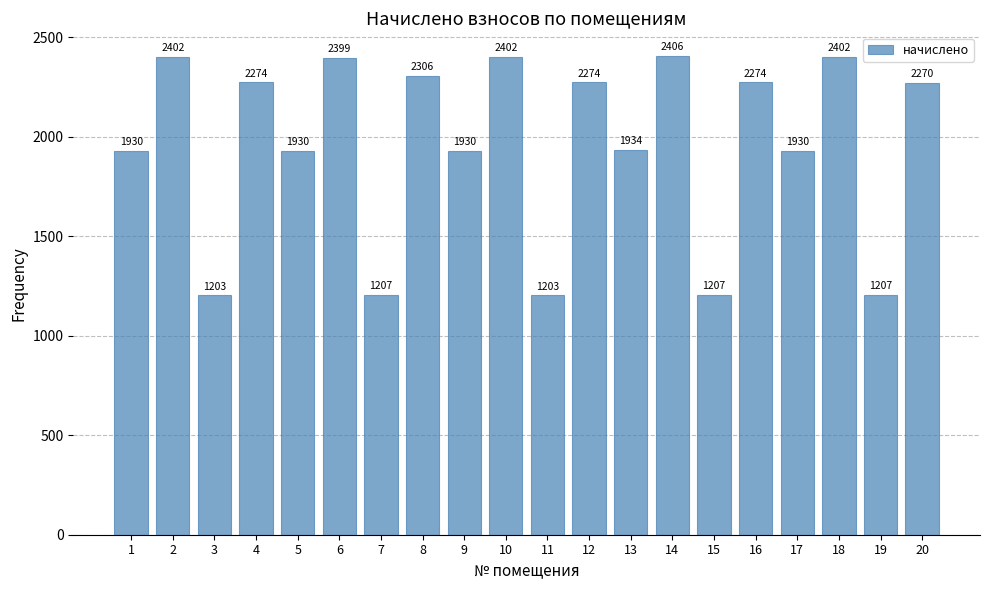

How many values exceed 2269?

10